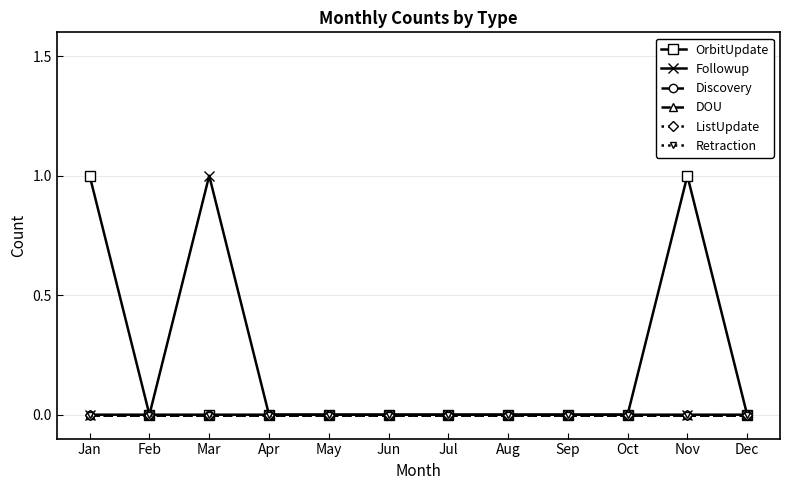

Rank the categories by DOU value from lowest to highest.

Jan, Feb, Mar, Apr, May, Jun, Jul, Aug, Sep, Oct, Nov, Dec